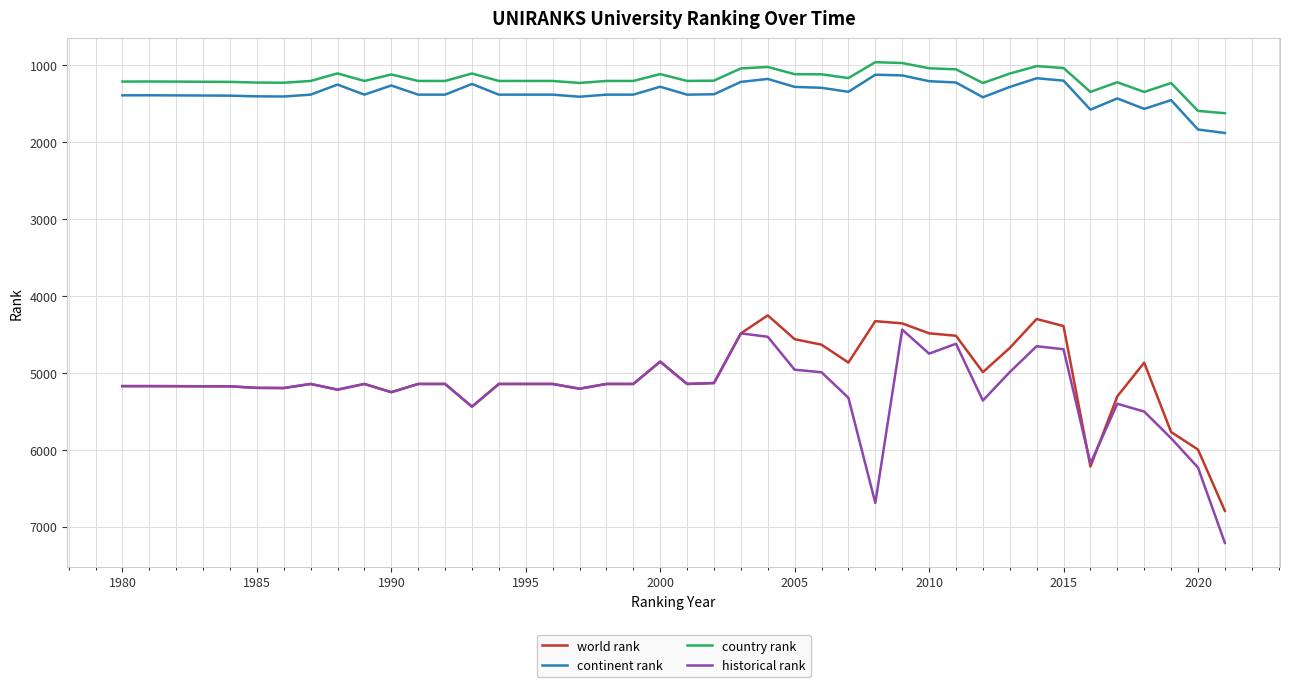

Which series has the largest range (max minus min)?

historical rank